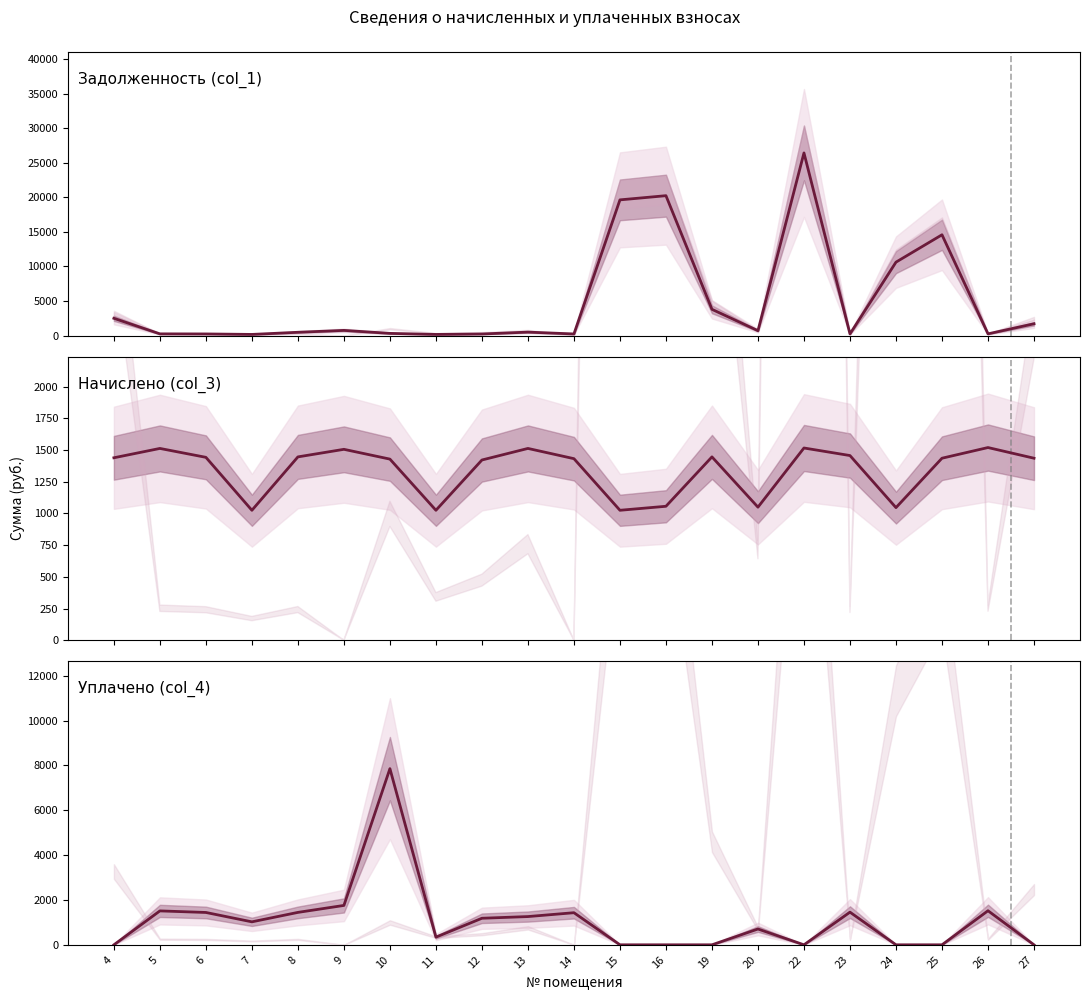

Which series ends up on top after the final intersection of Начислено (col_3) and Уплачено (col_4)?

Начислено (col_3)